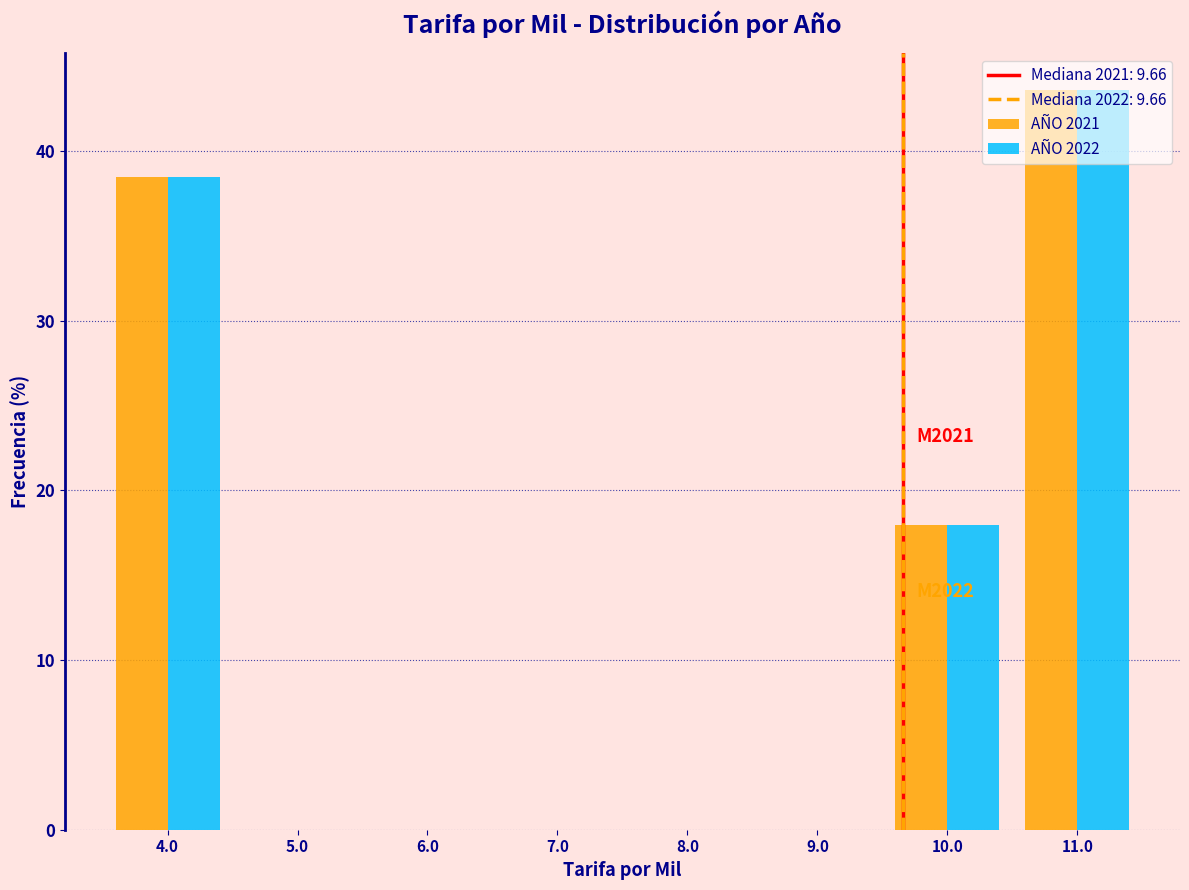

In the AÑO 2022 series, which range on the x-axis has the tallest bar?

10.5 to 11.5